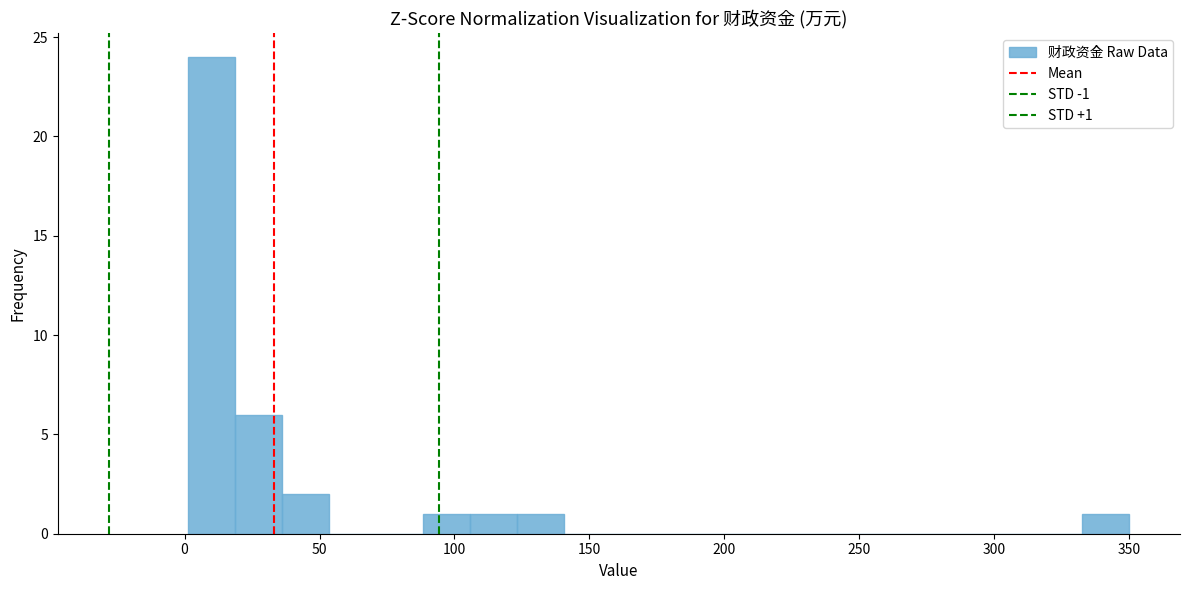

Read against the x-axis, roughly where is the centre of the tallest bar?

10